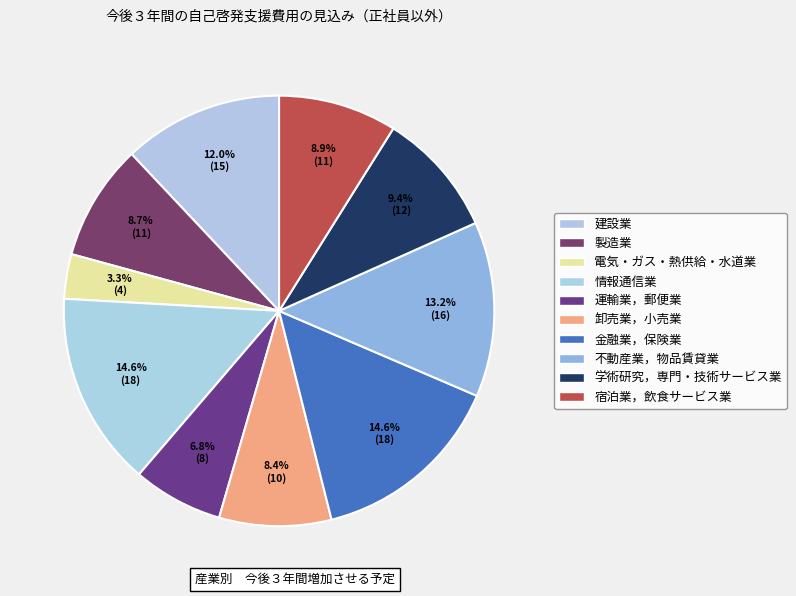

Is there a majority slice in this chart?

No